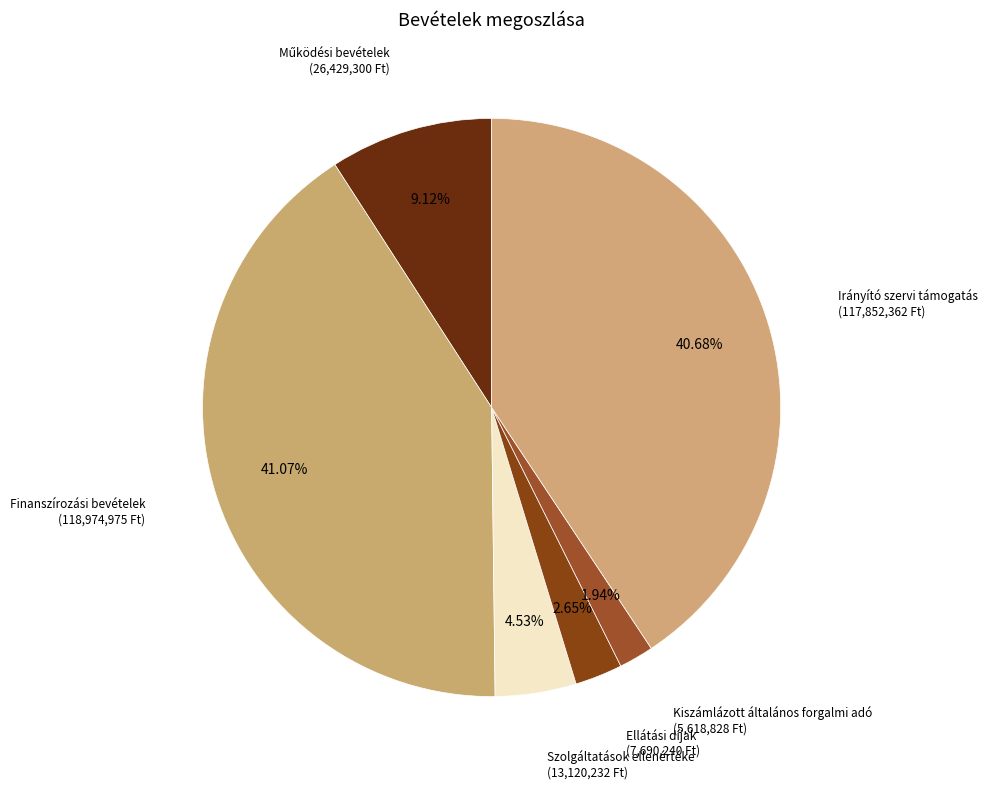

What is the ratio of the value at Finanszírozási bevételek to the value at Szolgáltatások ellenértéke?

9.1